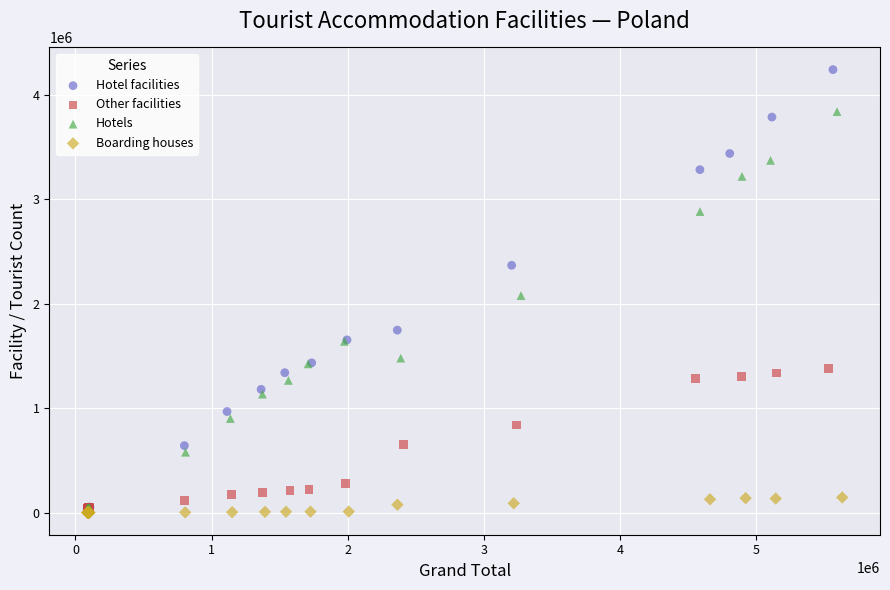

Which series reaches the maximum Y coordinate?

Hotel facilities